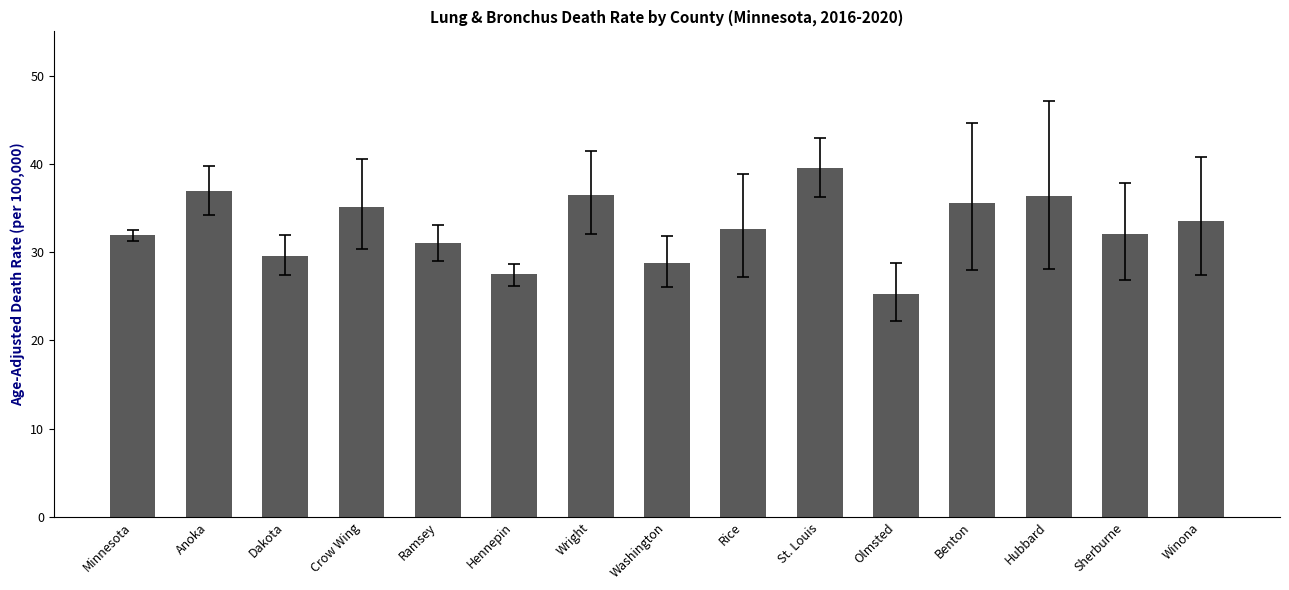

What is the average value?

32.8